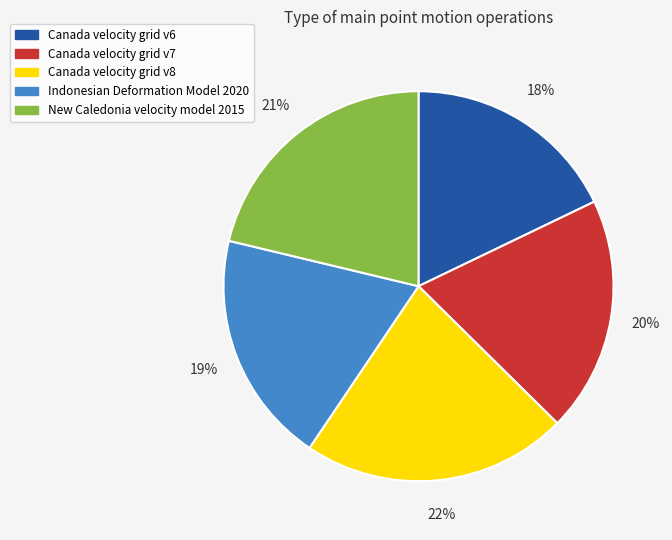

Is the sum of New Caledonia velocity model 2015 and Indonesian Deformation Model 2020 greater than half?

No